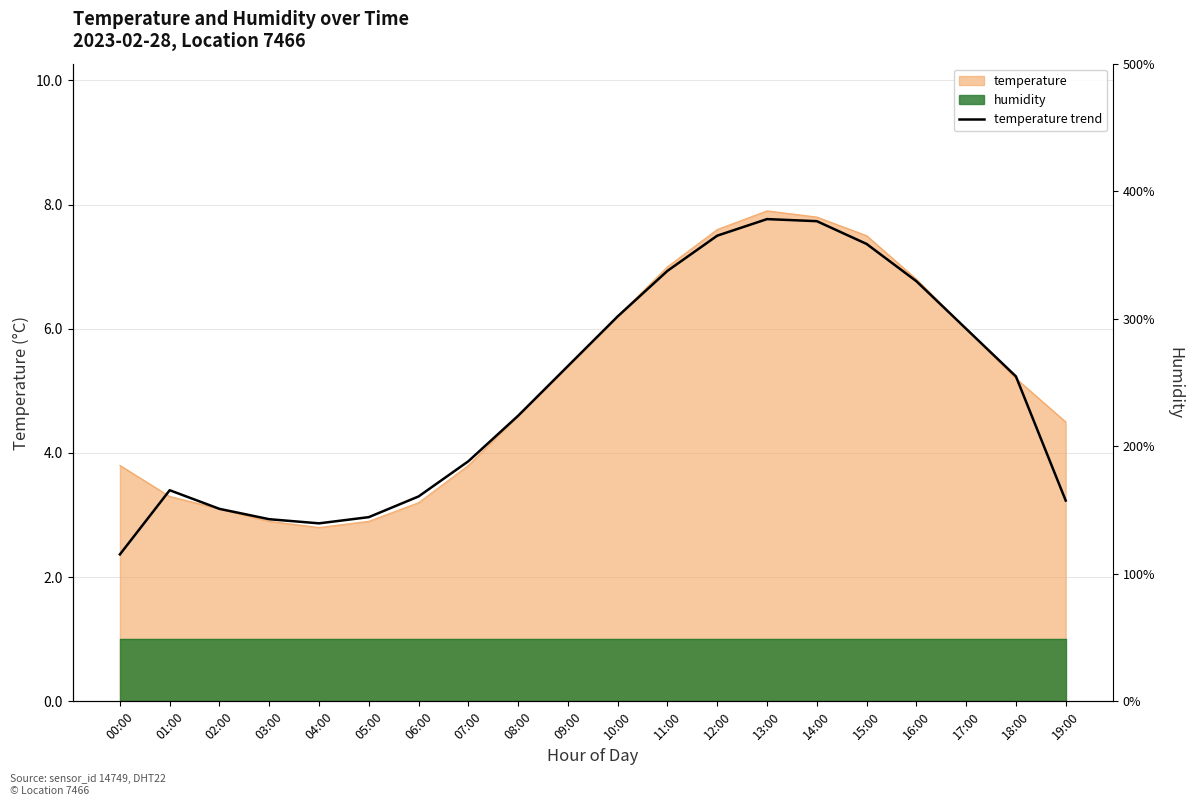

List the labels in order of value, largest first.

13:00, 14:00, 12:00, 15:00, 11:00, 16:00, 10:00, 17:00, 09:00, 18:00, 08:00, 07:00, 01:00, 06:00, 19:00, 02:00, 05:00, 03:00, 04:00, 00:00